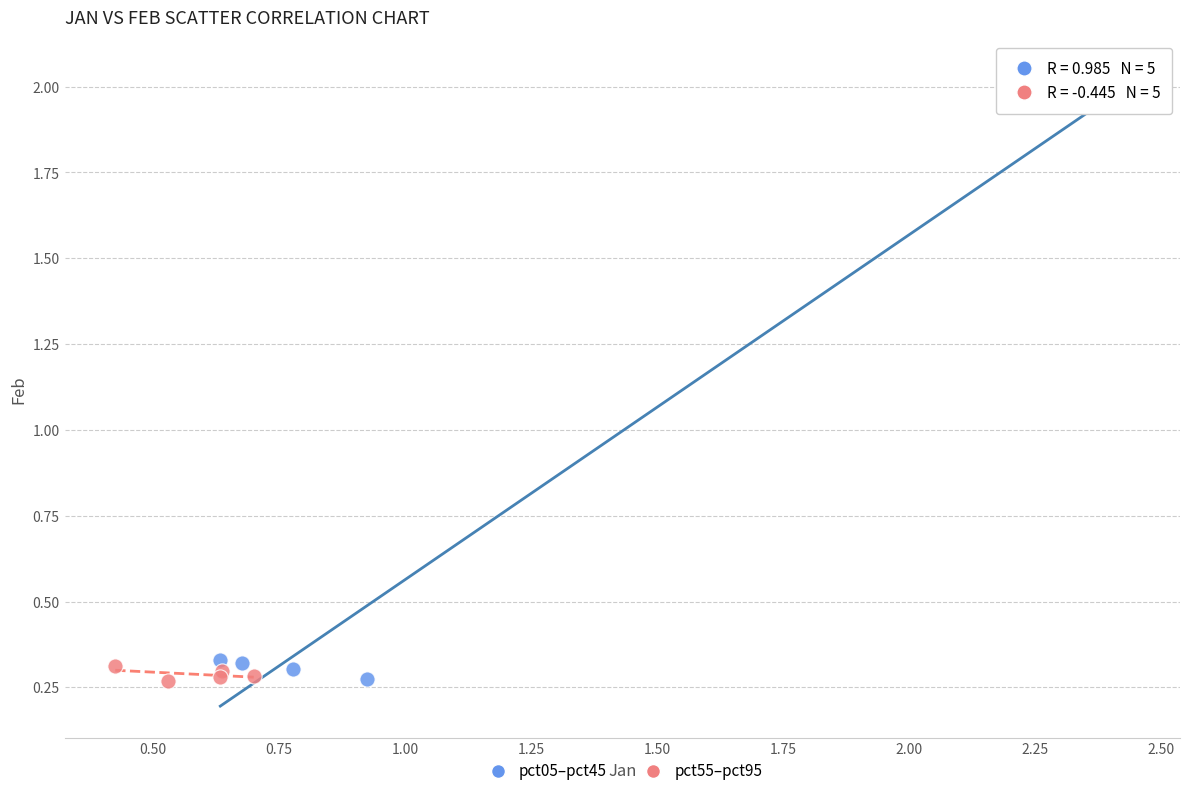

What are all the series names shown in the legend?

pct05–pct45, pct55–pct95